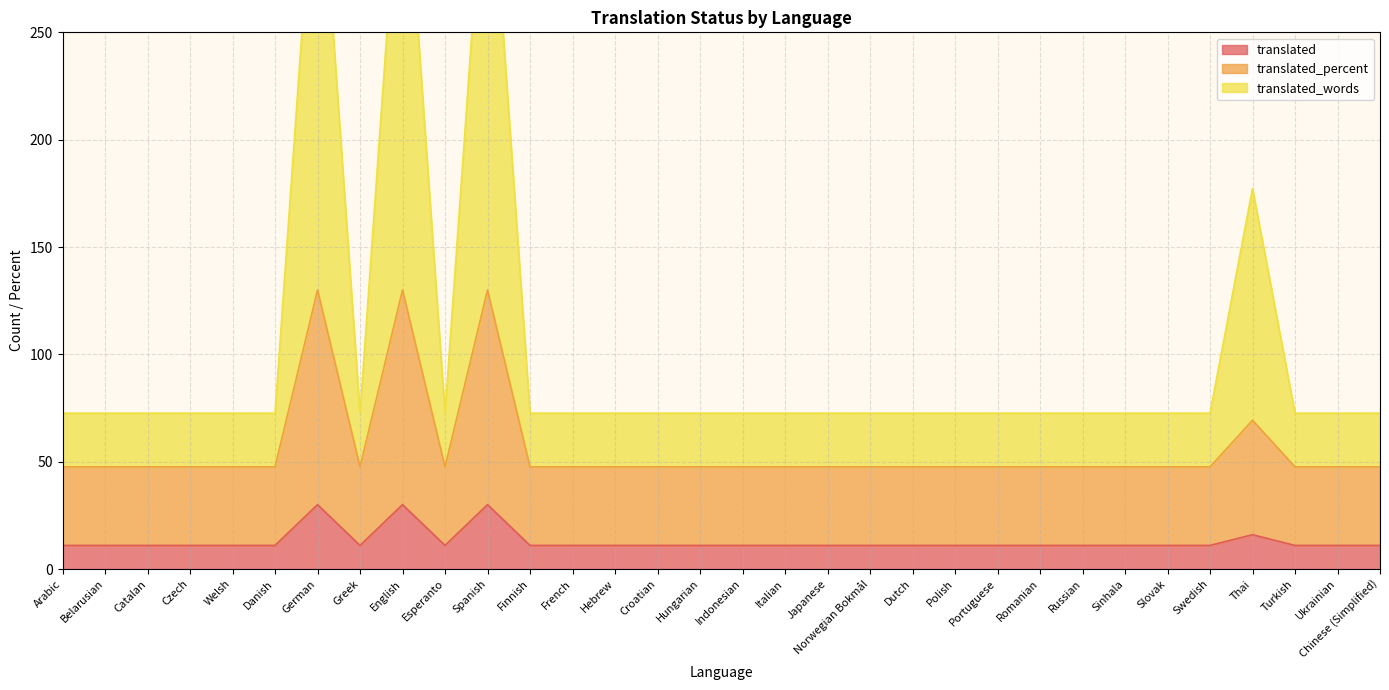

At which category does translated_words reach its first local valley?

Greek